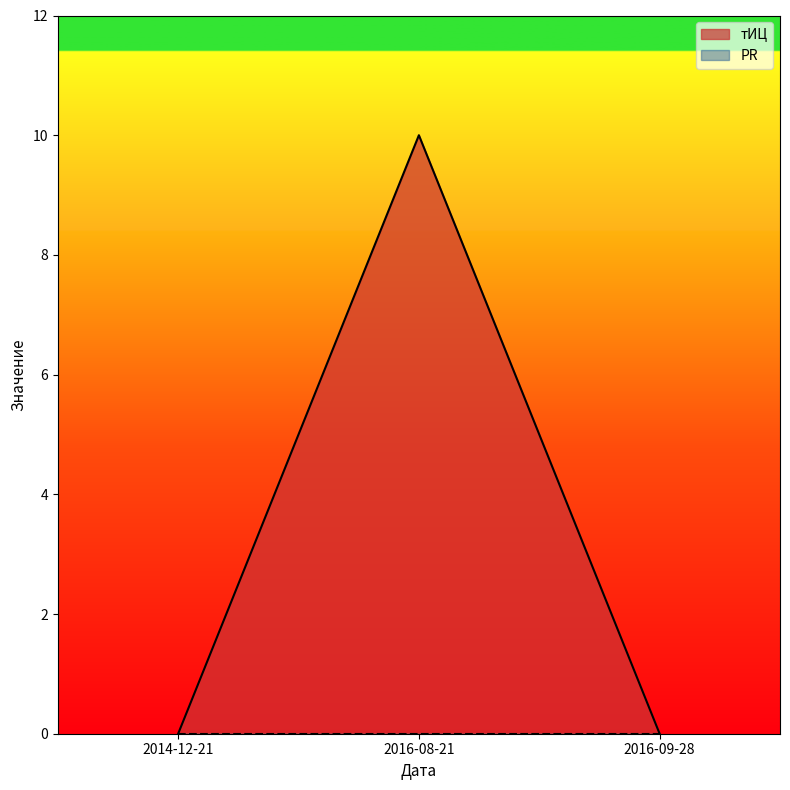

What is the greatest value displayed?

10